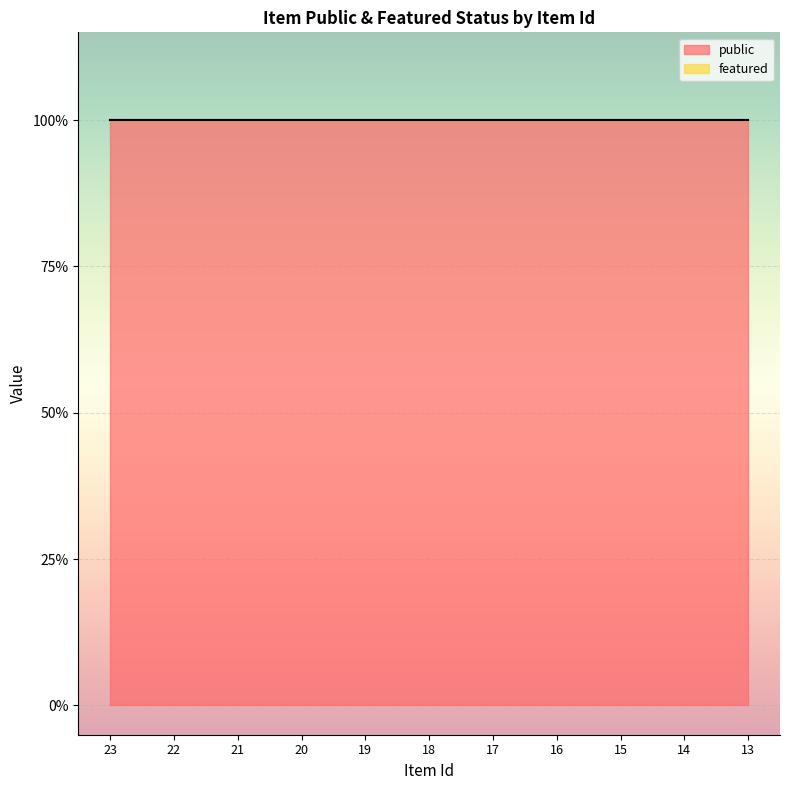

How many lines are shown in the chart?

2